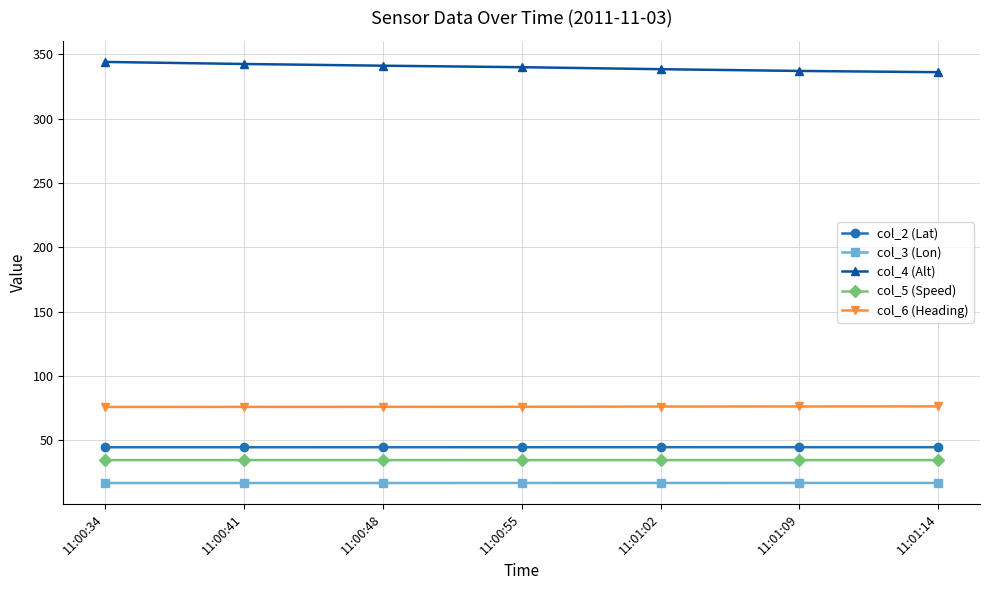

Does the chart display data point markers on the line(s)?

Yes